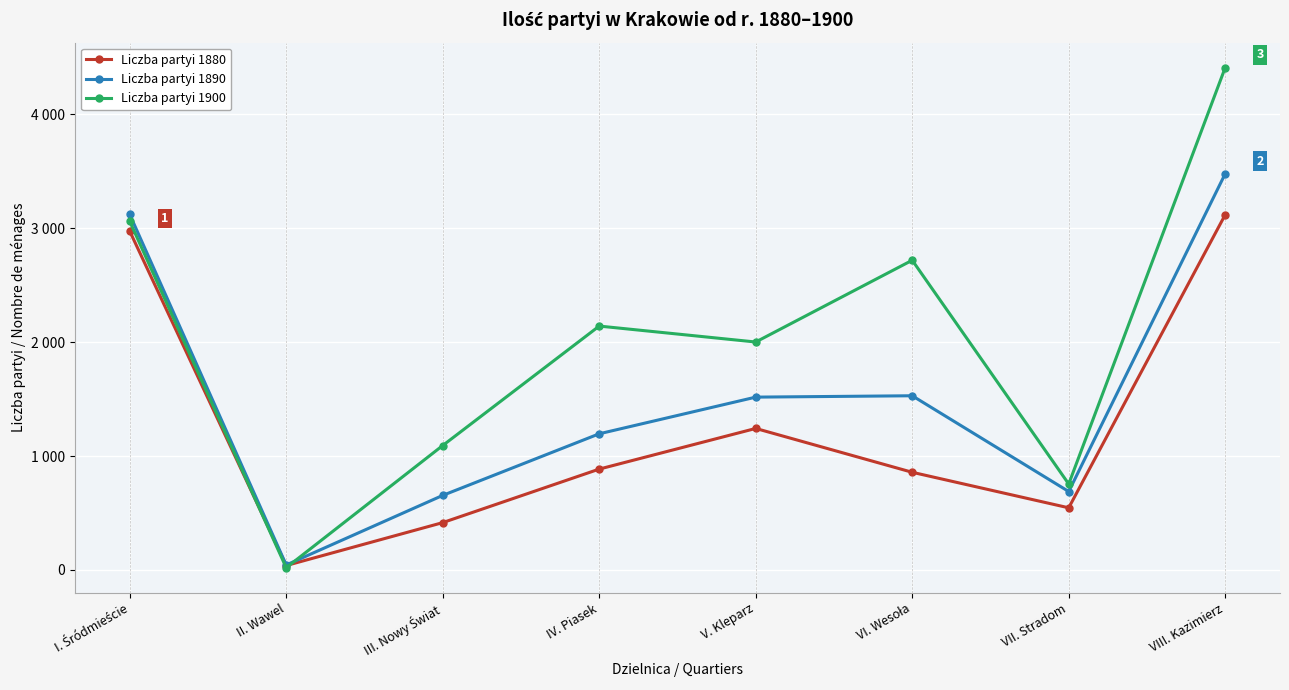

What is the average value of the Liczba partyi 1890 series?

1529